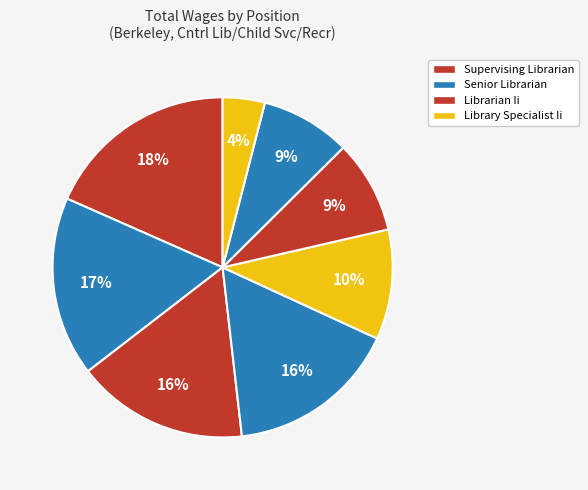

How many segments does this pie chart have?

8